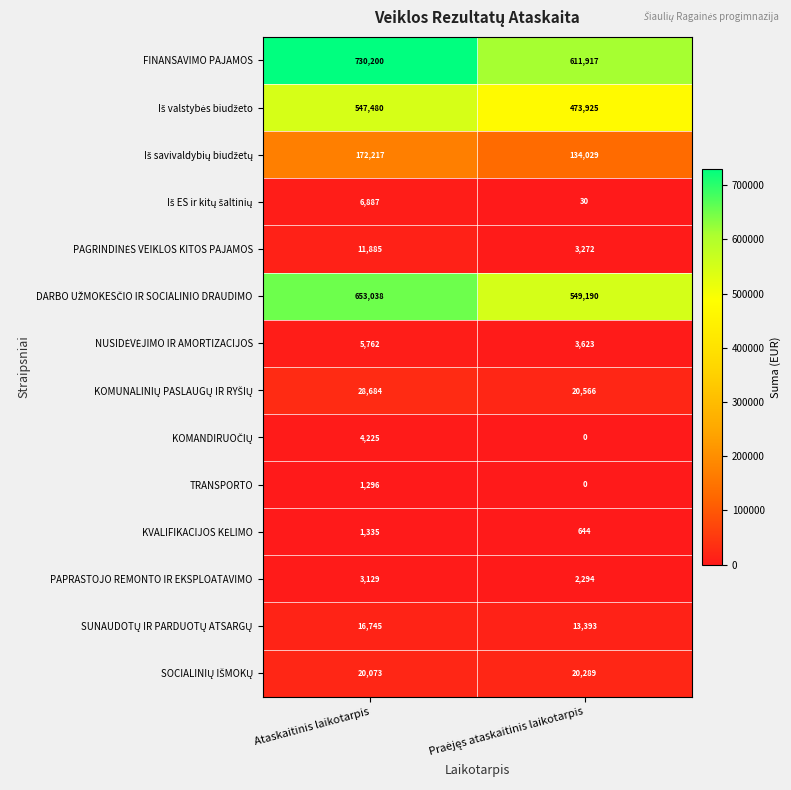

Which series has the largest total across all categories?

FINANSAVIMO PAJAMOS